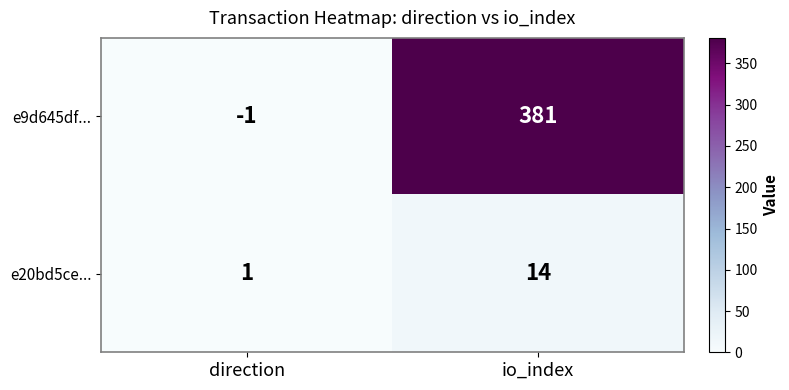

Reading left to right, transcribe all the data shown in this chart.

e9d645df...: direction=-1	io_index=381
e20bd5ce...: direction=1	io_index=14